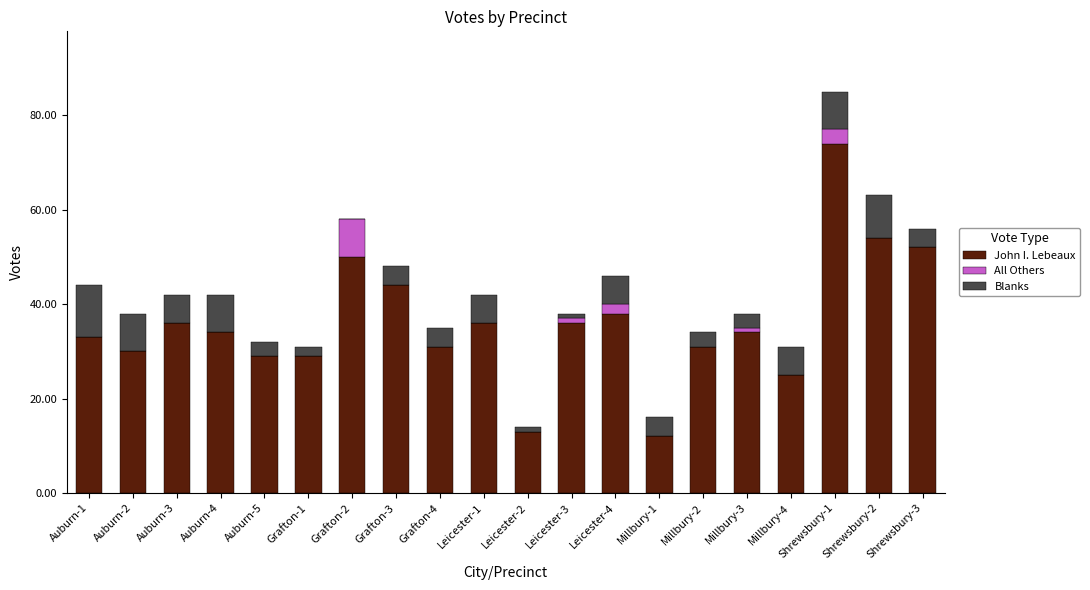

What is the highest value of the John I. Lebeaux series?

74